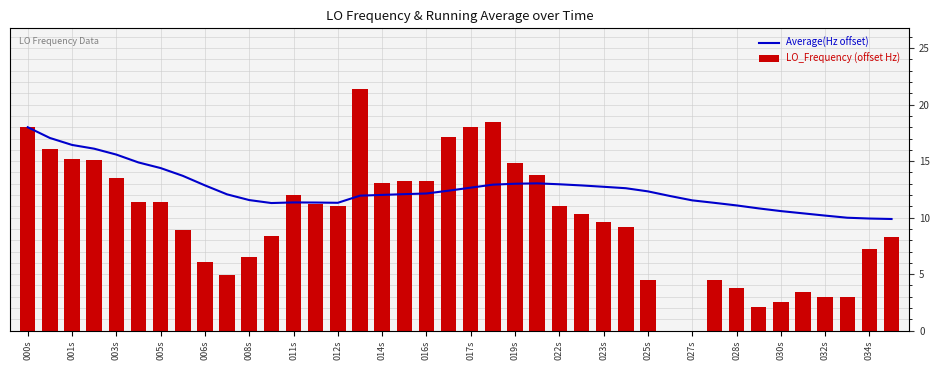

Which series has the widest spread of values?

LO_Frequency (offset Hz)